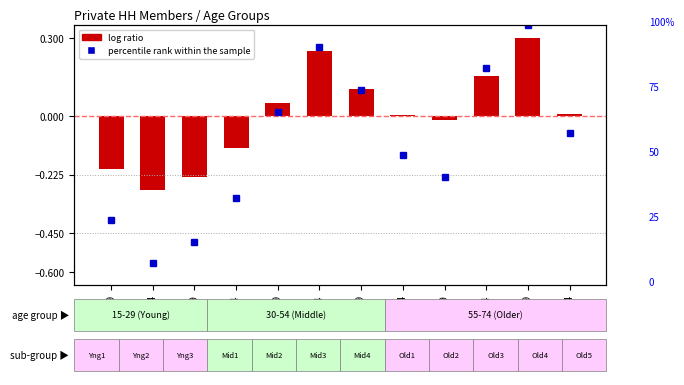

What is the spread (max minus min) of values at 30-34?

33.5